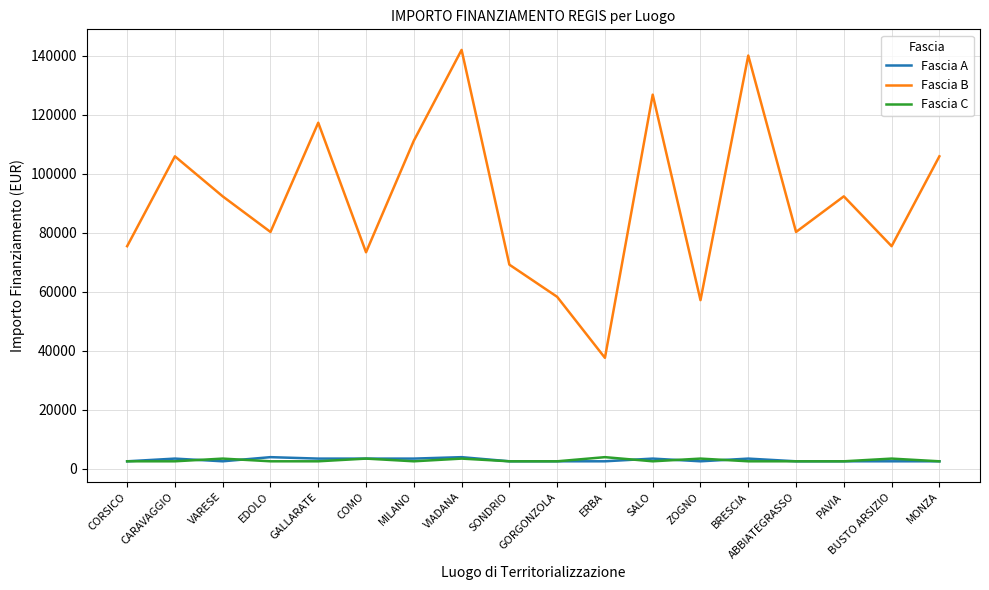

What are all the series names shown in the legend?

Fascia A, Fascia B, Fascia C